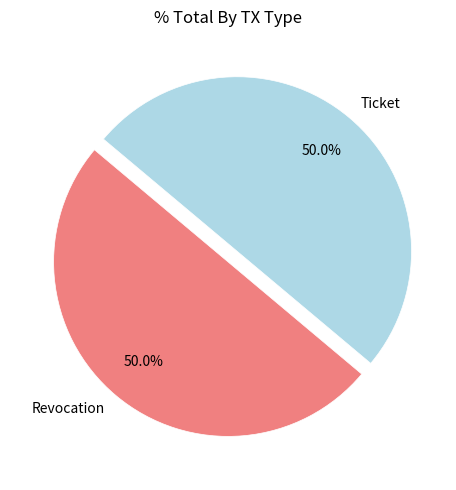

What percentage is the Revocation slice, to the nearest percent?

50%